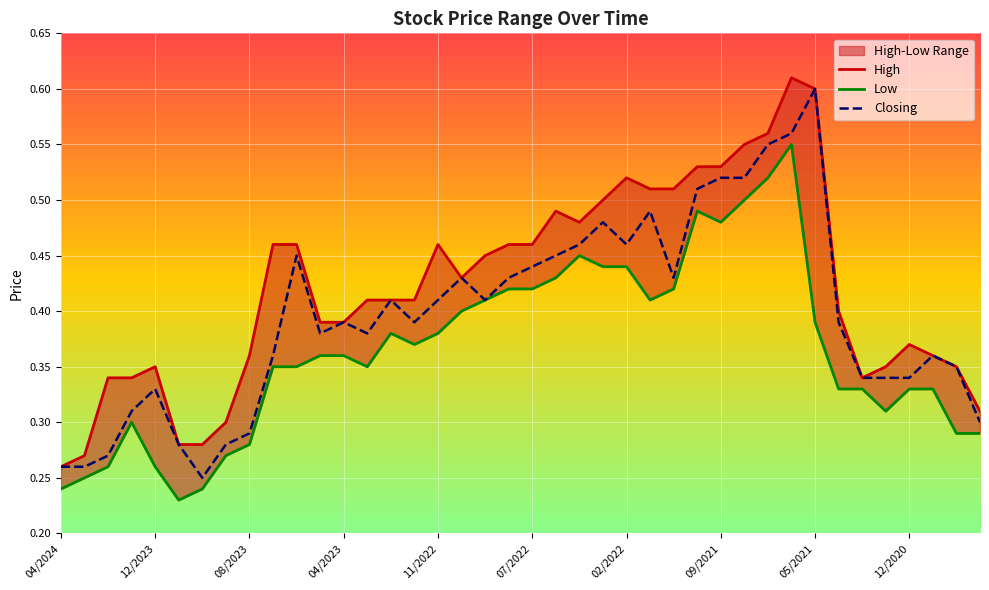

What is the value of the High point at the 40th from the left?

0.3